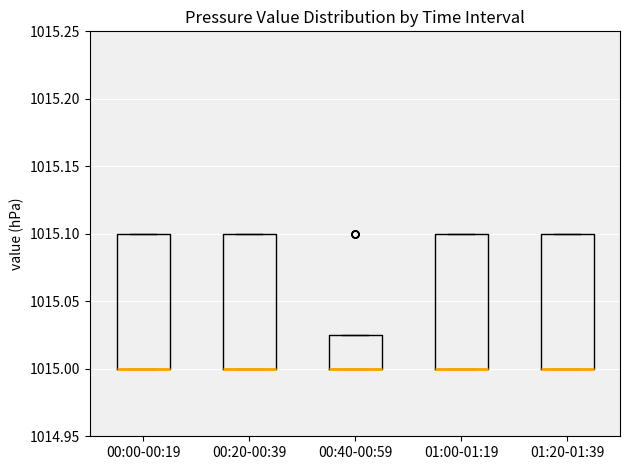

Reading left to right, read every box against the y-axis: the position of its median line, the range the box covers, and the ends of its whiskers. The values are not printed on the chart, so give them approximately, as read against the axis.

00:00-00:19: median 1015.000 (drawn on the box's lower edge), box 1015.000 to 1015.100, whiskers 1015.000 to 1015.100
00:20-00:39: median 1015.000 (drawn on the box's lower edge), box 1015.000 to 1015.100, whiskers 1015.000 to 1015.100
00:40-00:59: median 1015.000 (drawn on the box's lower edge), box 1015.000 to 1015.025, whiskers 1015.000 to 1015.025
01:00-01:19: median 1015.000 (drawn on the box's lower edge), box 1015.000 to 1015.100, whiskers 1015.000 to 1015.100
01:20-01:39: median 1015.000 (drawn on the box's lower edge), box 1015.000 to 1015.100, whiskers 1015.000 to 1015.100